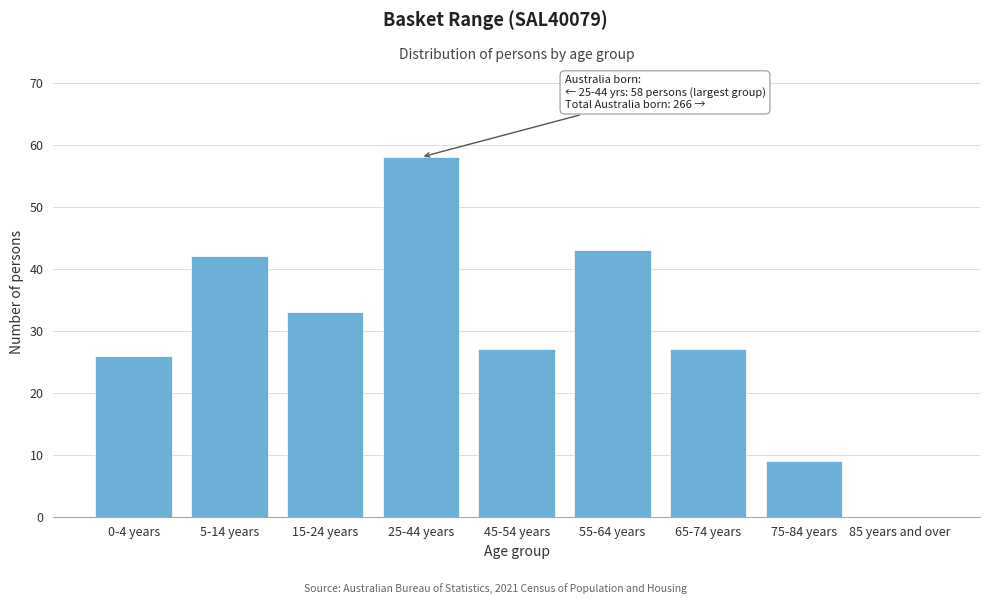

Reading left to right, list all the values displayed in this chart.

0-4 years=26	5-14 years=42	15-24 years=33	25-44 years=58	45-54 years=27	55-64 years=43	65-74 years=27	75-84 years=9	85 years and over=0